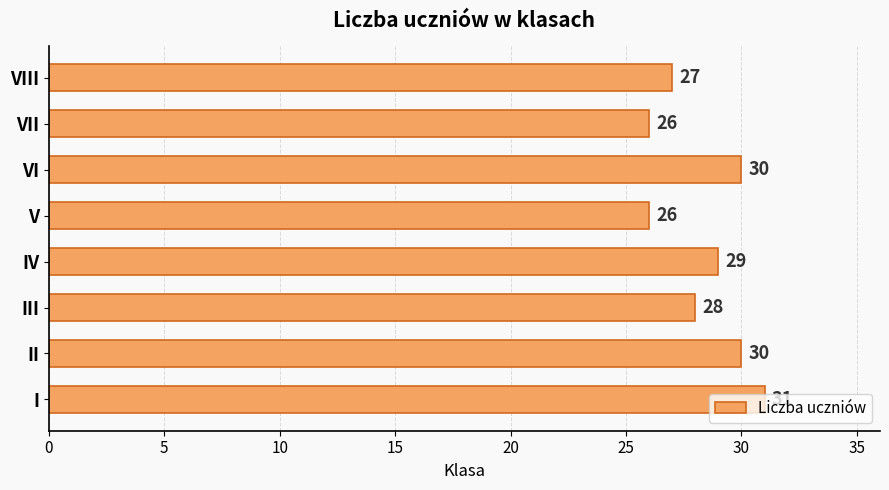

Approximately how many times larger is the value at I compared to VIII?

1.1